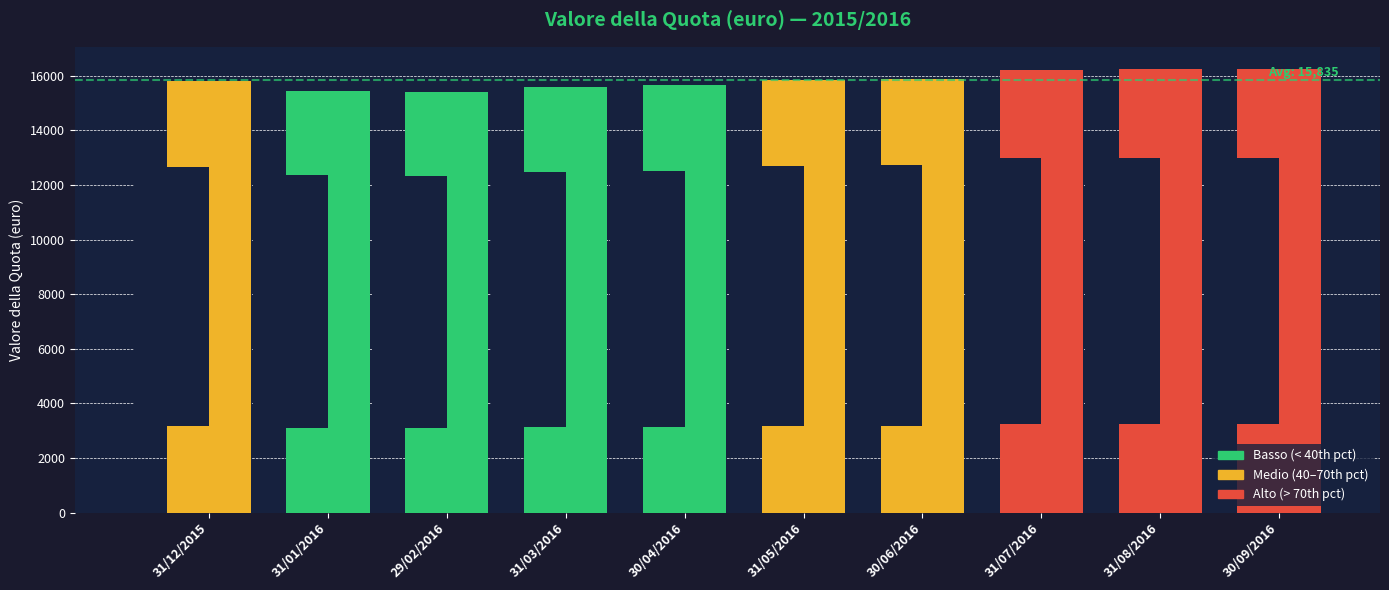

The value at 31/03/2016 is 15598. True or false?

True